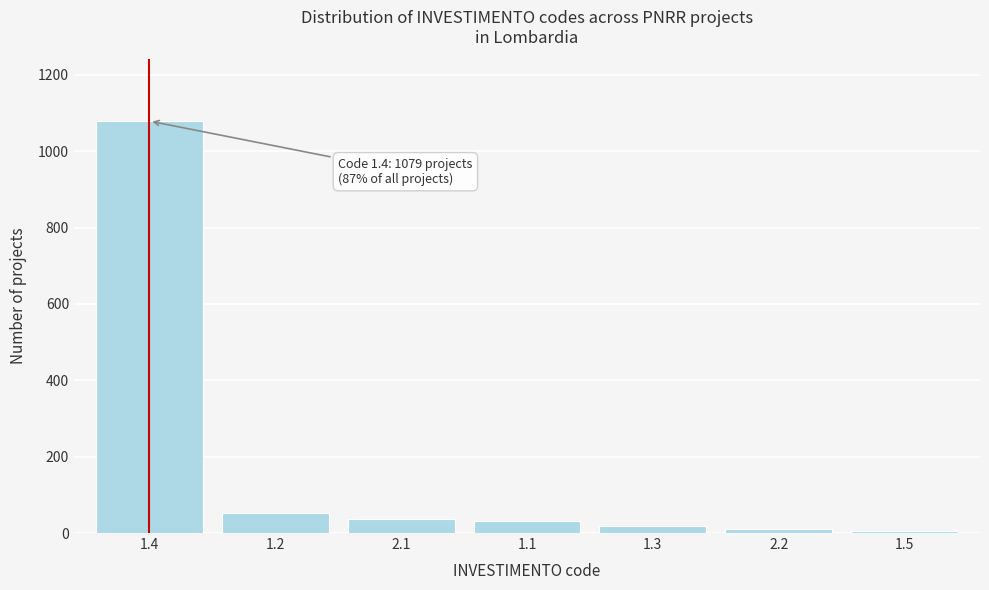

Approximately how many times larger is the value at 1.4 compared to 2.1?

28.4